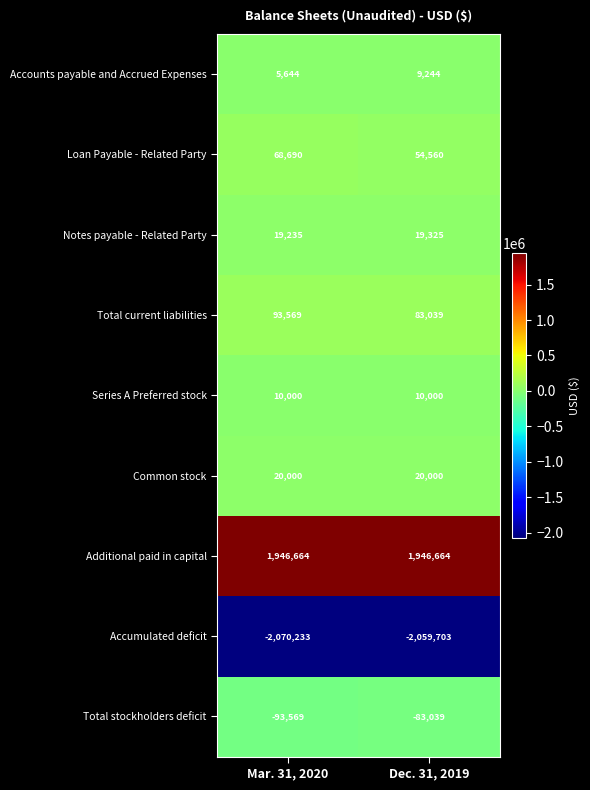

Which series has the largest total across all categories?

Additional paid in capital